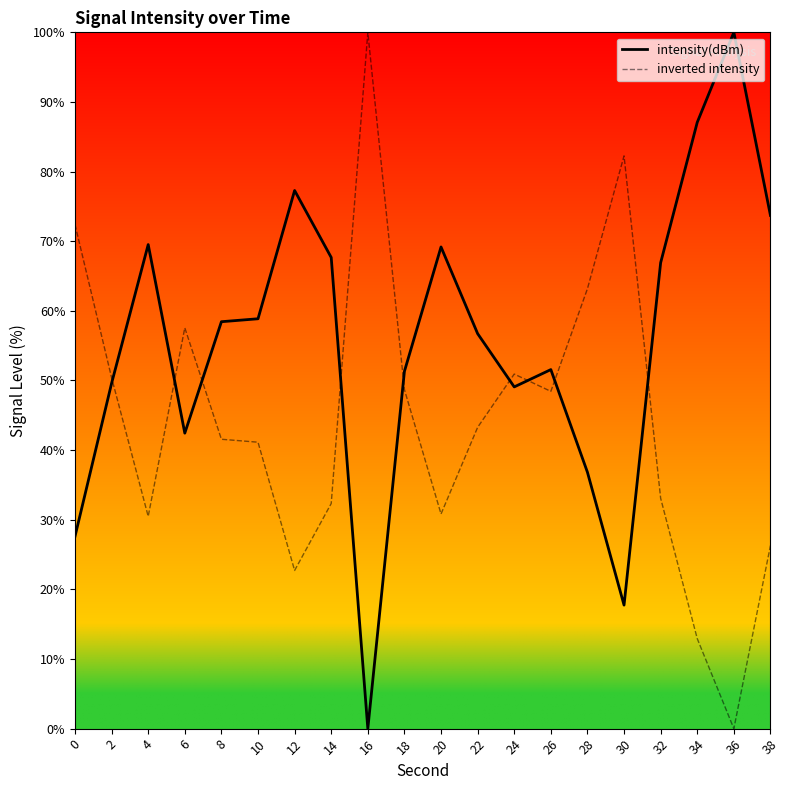

What are all the series names shown in the legend?

intensity(dBm), inverted intensity